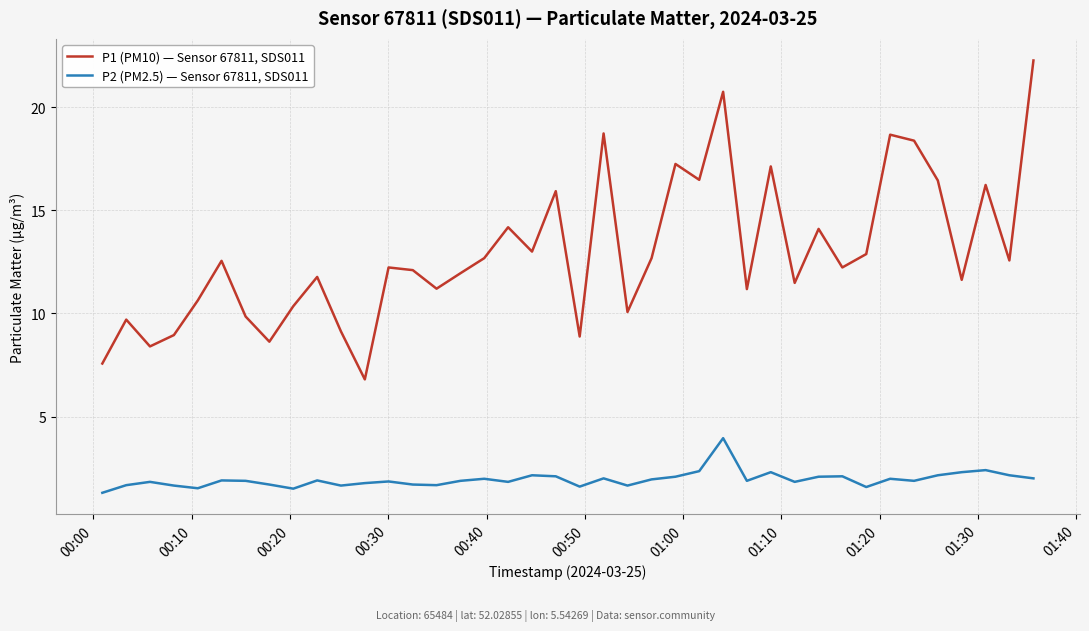

Which series has the largest total across all categories?

P1 (PM10) — Sensor 67811, SDS011